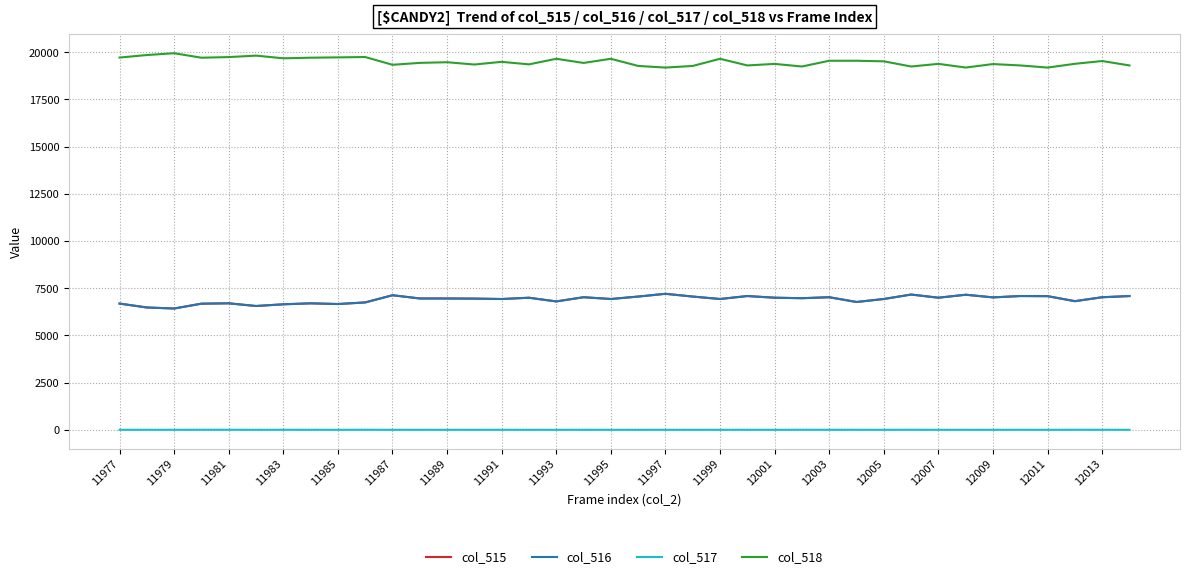

True or false: col_517 and col_515 cross at least once.

False